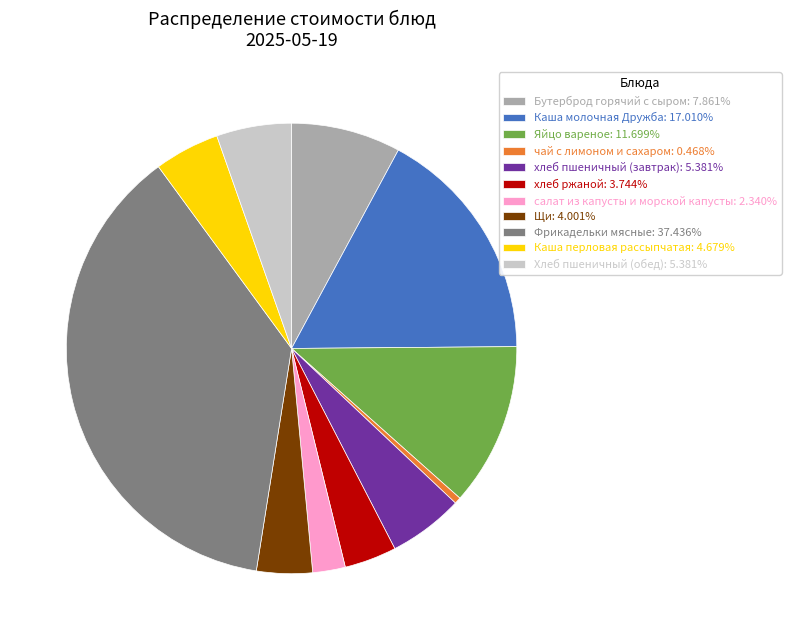

Does Каша молочная Дружба: 17.010% represent more than half of the total?

No